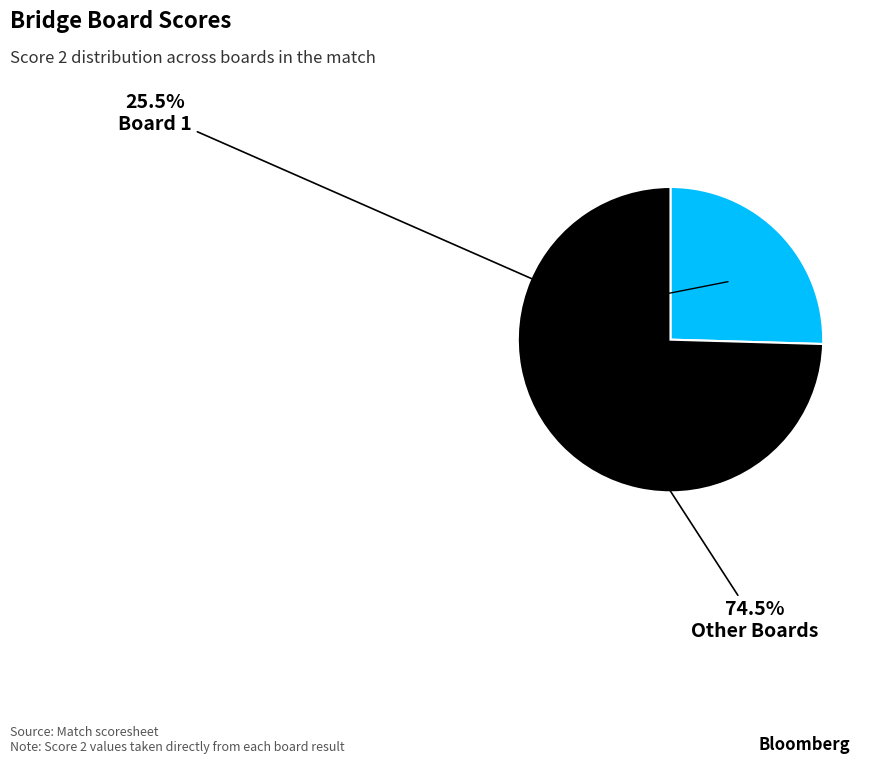

To the nearest percent, what is the average slice percentage?

50%